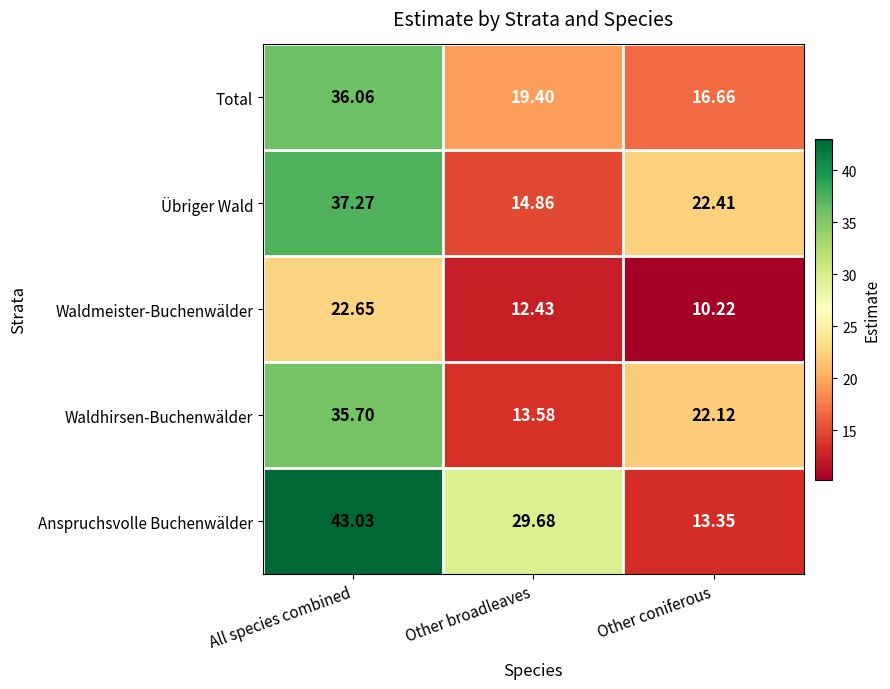

Is the value of Waldhirsen-Buchenwälder at Other coniferous greater than the value of Übriger Wald at Other broadleaves?

Yes